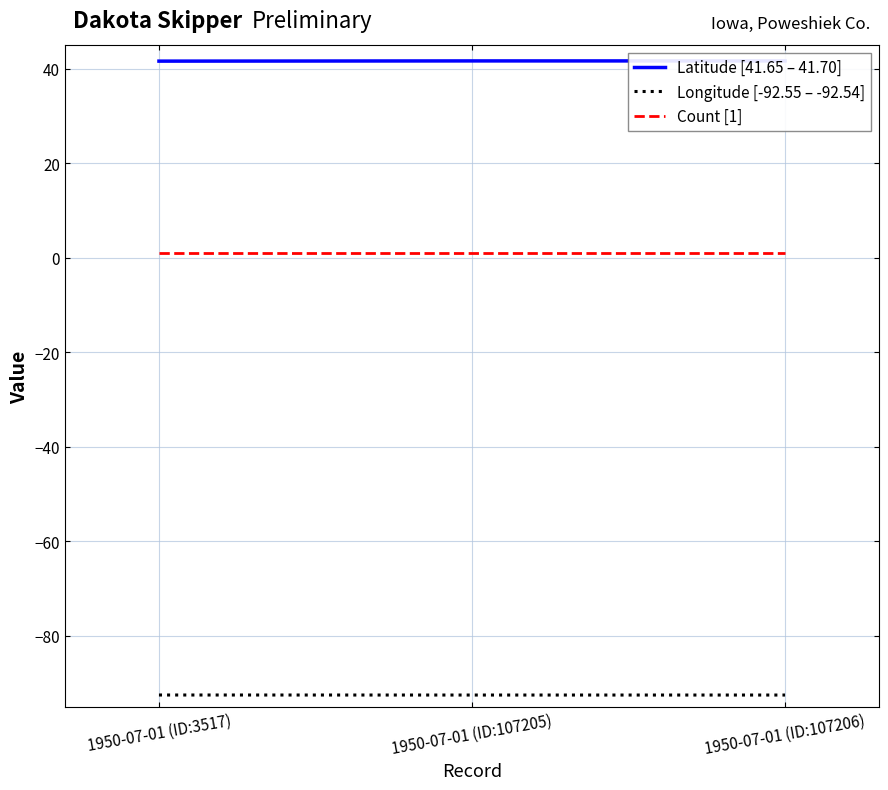

At which label does Longitude [-92.55 – -92.54] reach its minimum?

1950-07-01 (ID:107205)